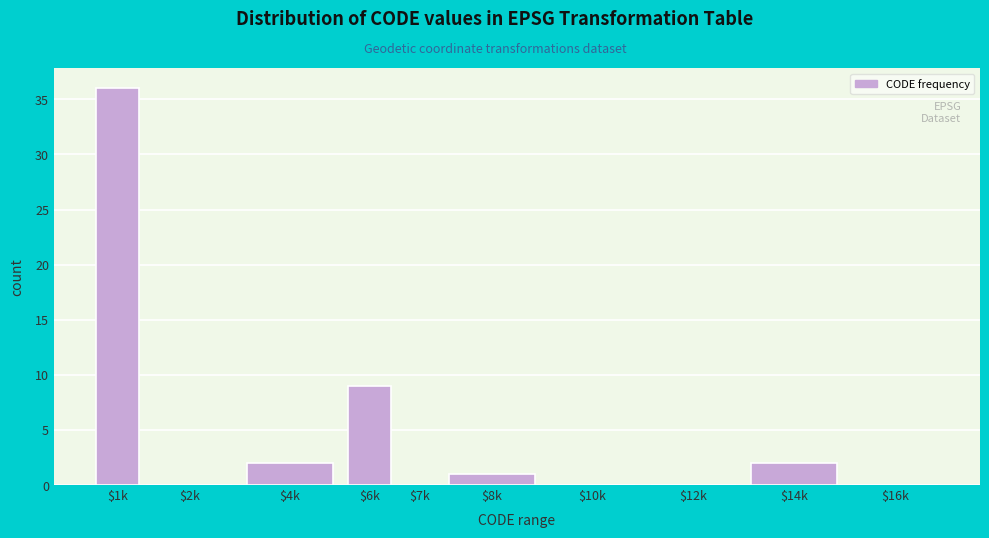

The chart shows a value of 0 at $12k. True or false?

True